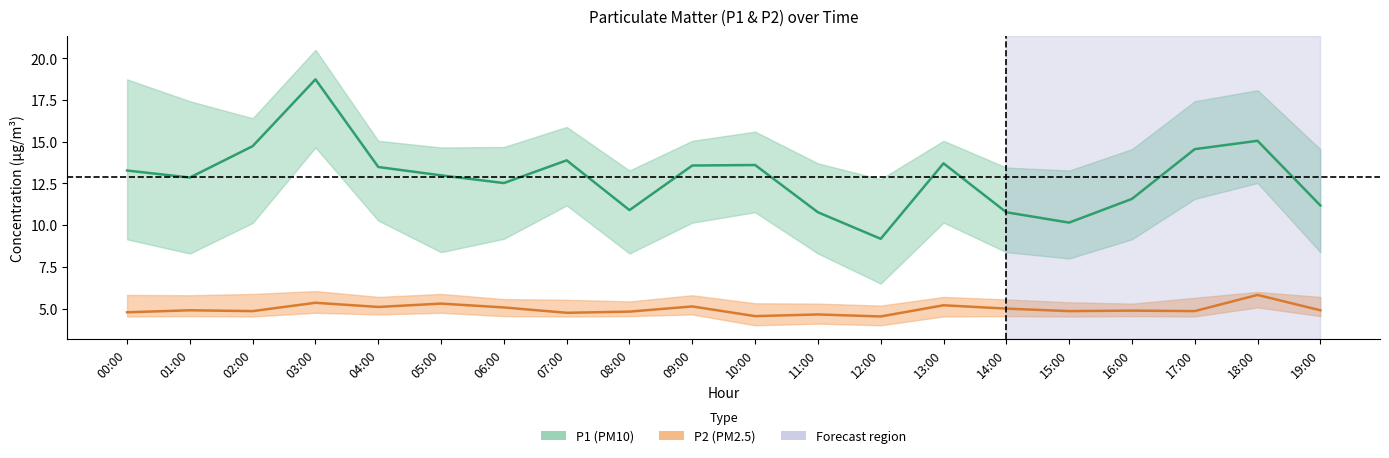

What is the highest value of the P1 series?

18.7